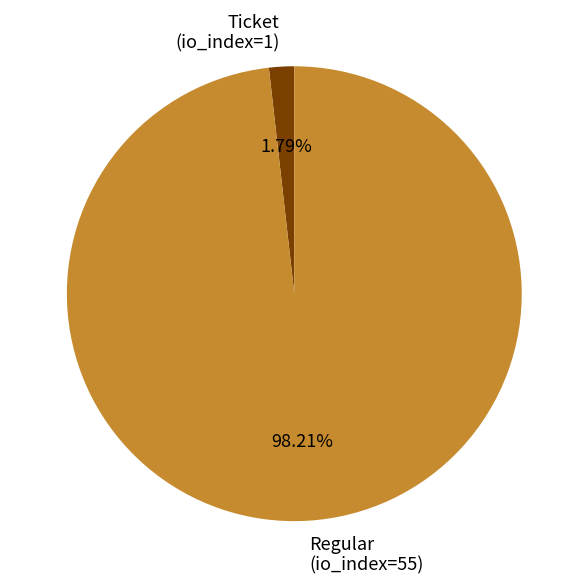

Which has a higher value, Ticket or Regular?

Regular